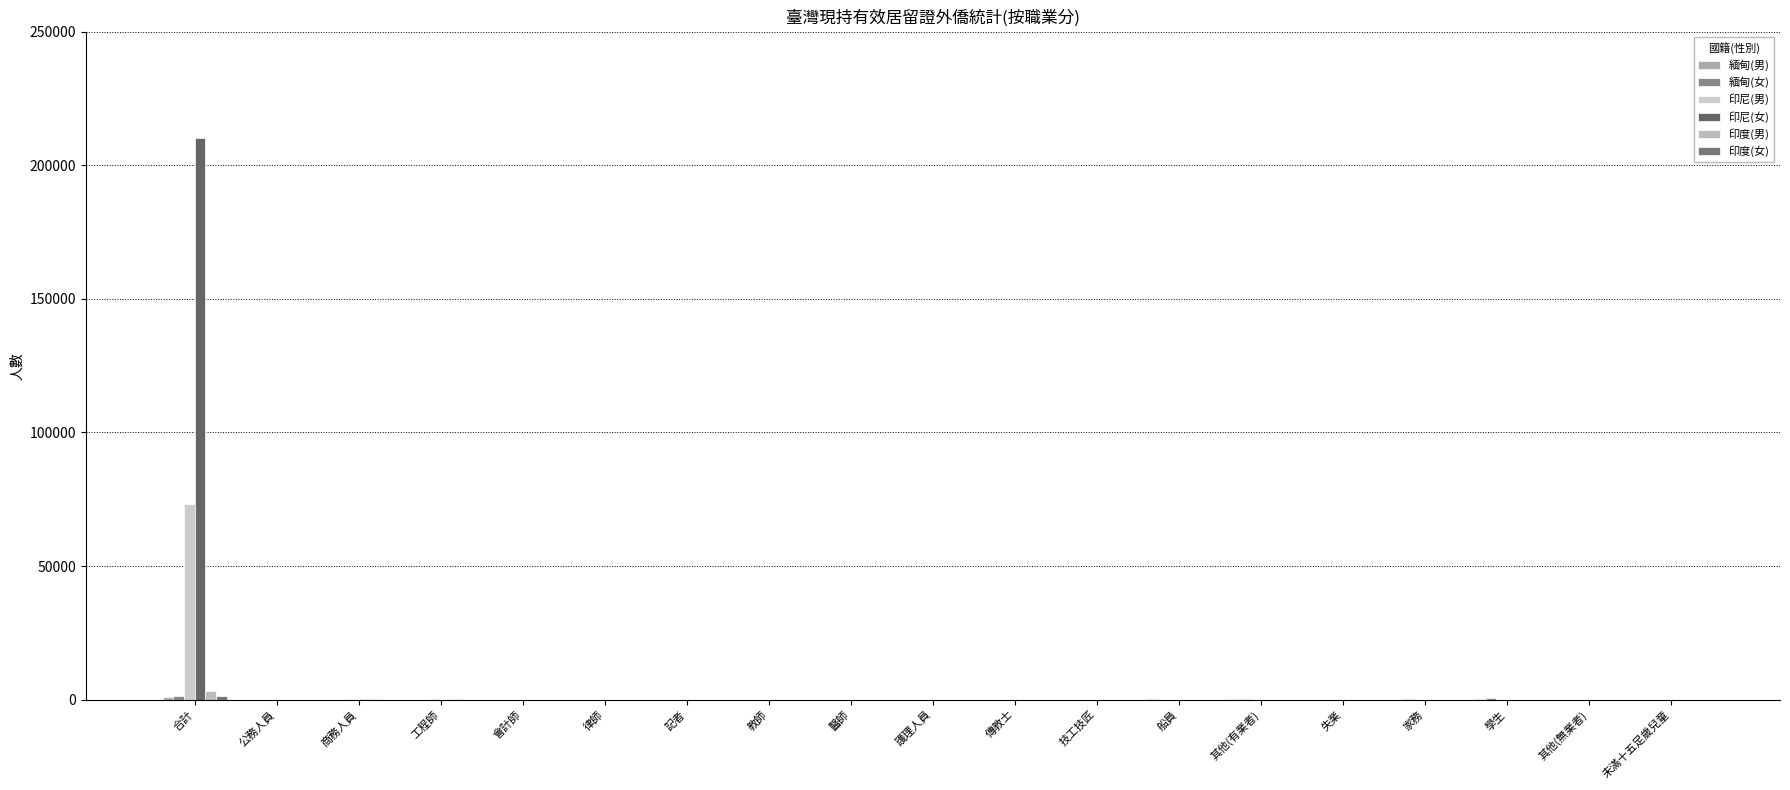

Rank the series by their maximum value, from lowest to highest.

緬甸(男), 印度(女), 緬甸(女), 印度(男), 印尼(男), 印尼(女)